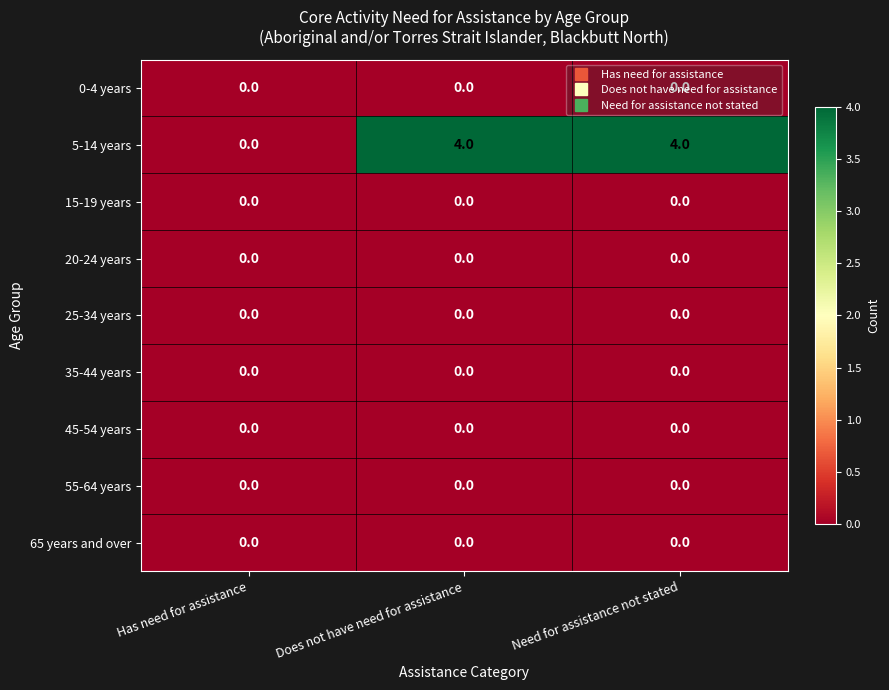

Which series has the widest spread of values?

5-14 years